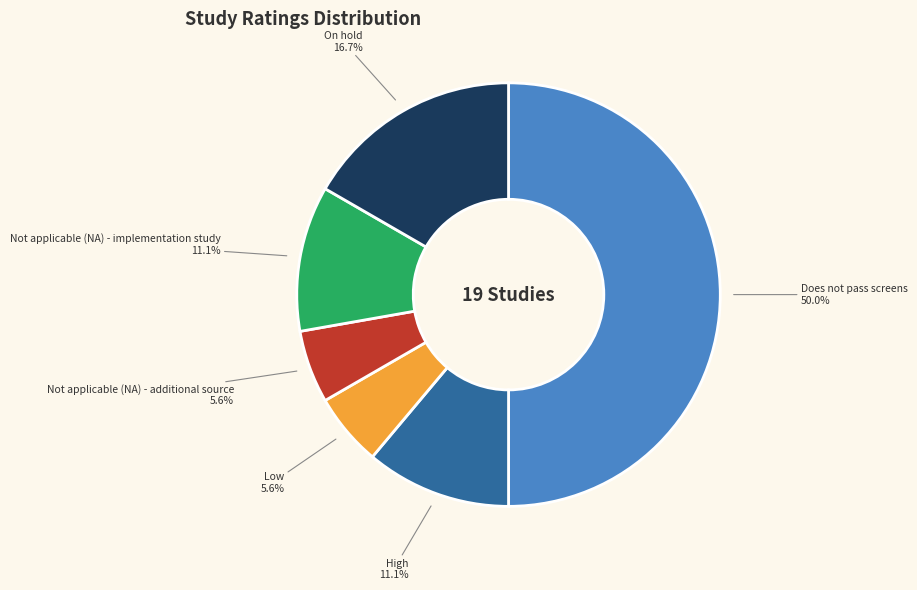

Count the number of slices in the pie.

6